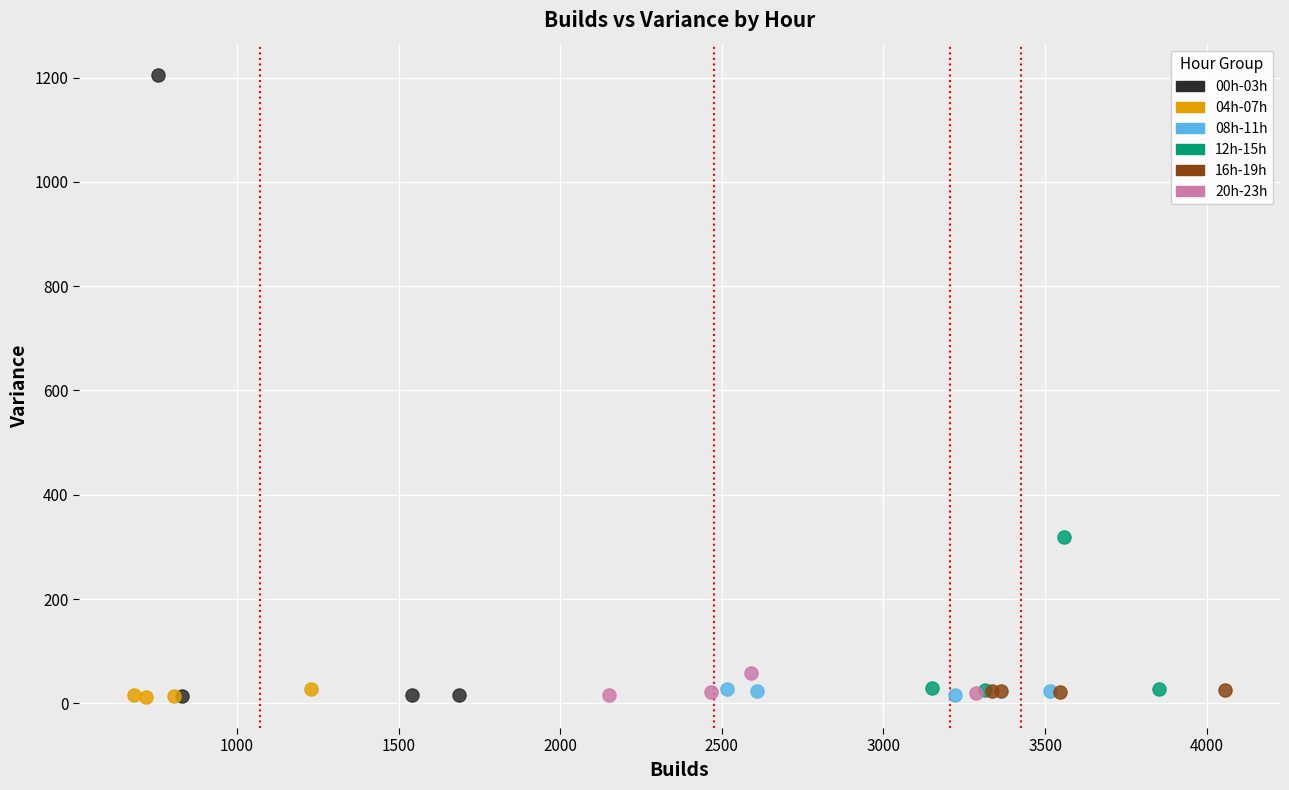

What are all the series names shown in the legend?

00h-03h, 04h-07h, 08h-11h, 12h-15h, 16h-19h, 20h-23h